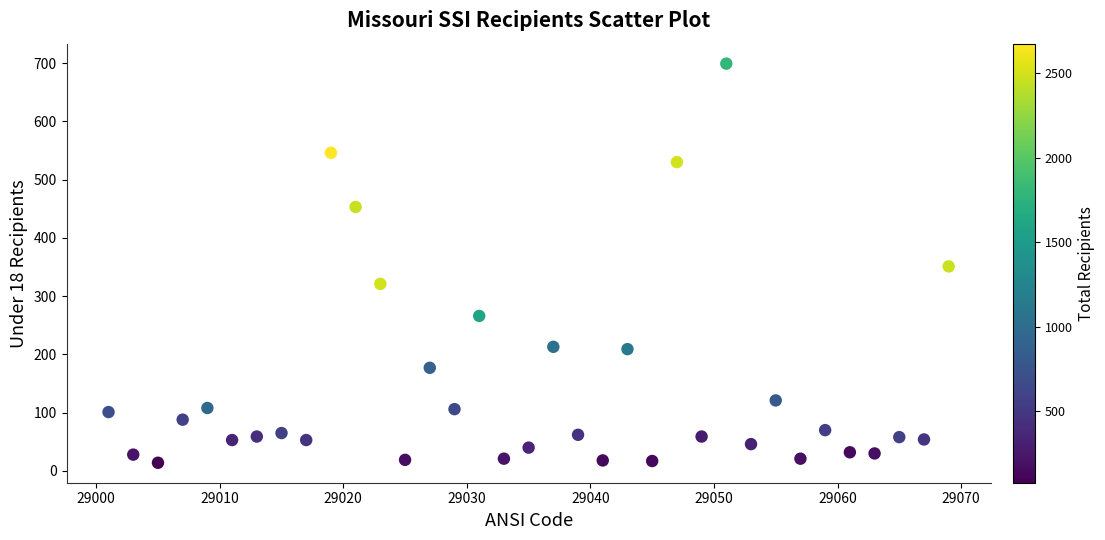

What is the range of Y values (max minus min)?

685